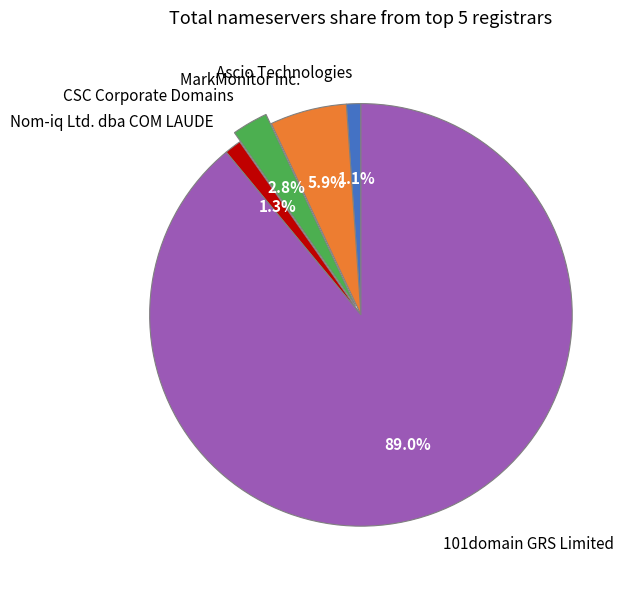

Which slice is the largest?

101domain GRS Limited